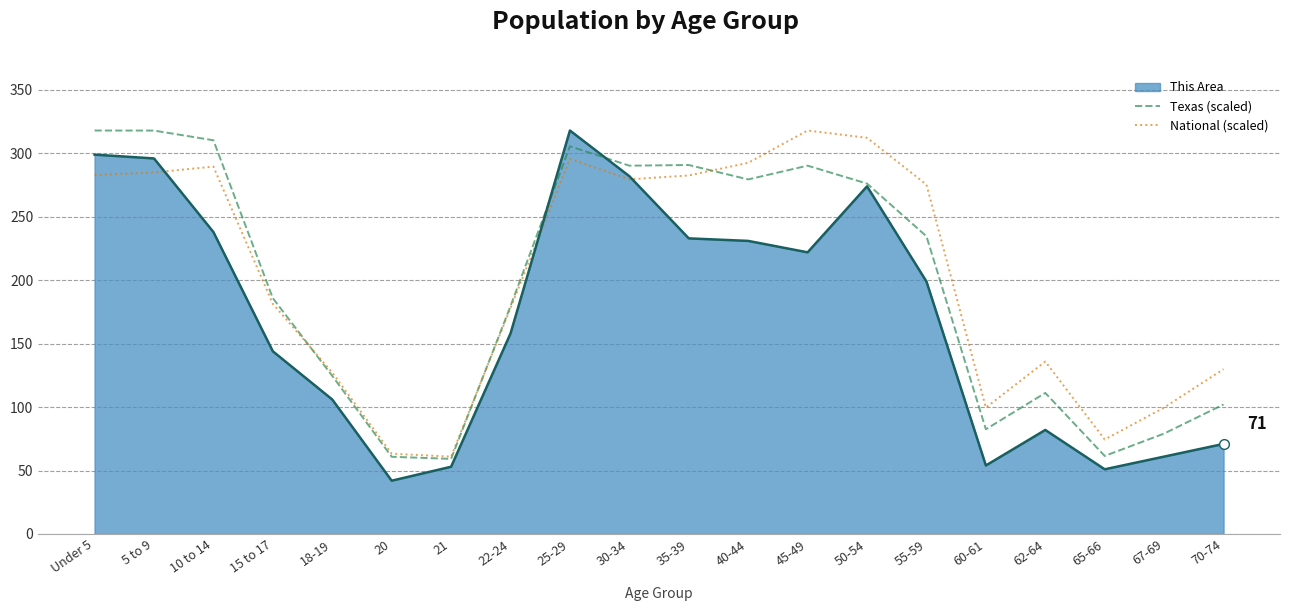

Between 10 to 14 and 35-39, which series saw the biggest shift?

Texas (scaled)